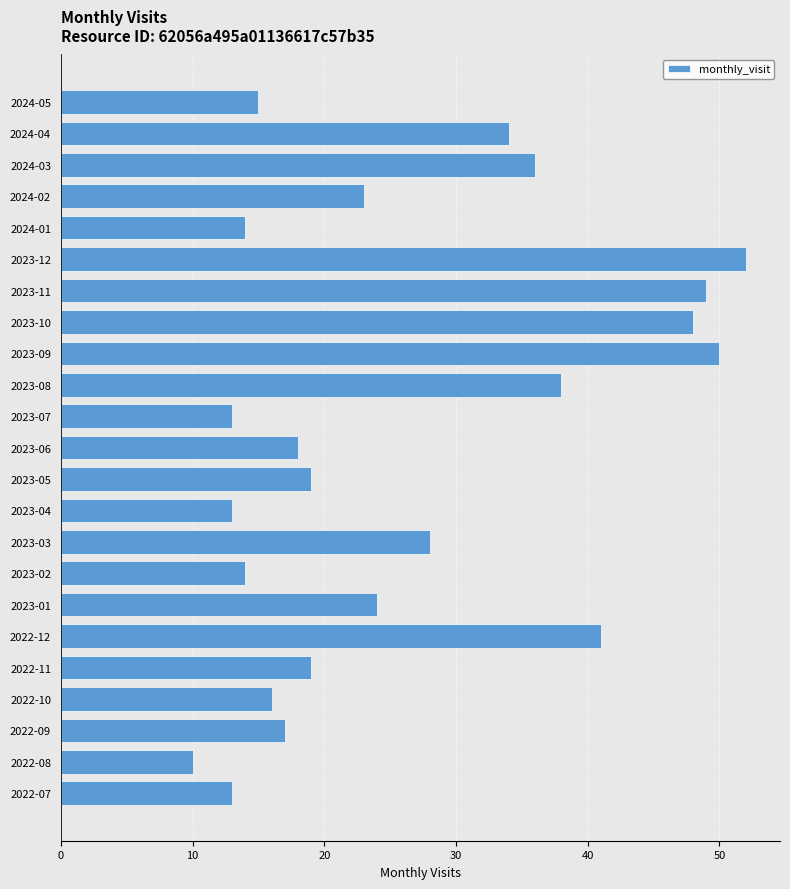

What is the sum of all values?

604